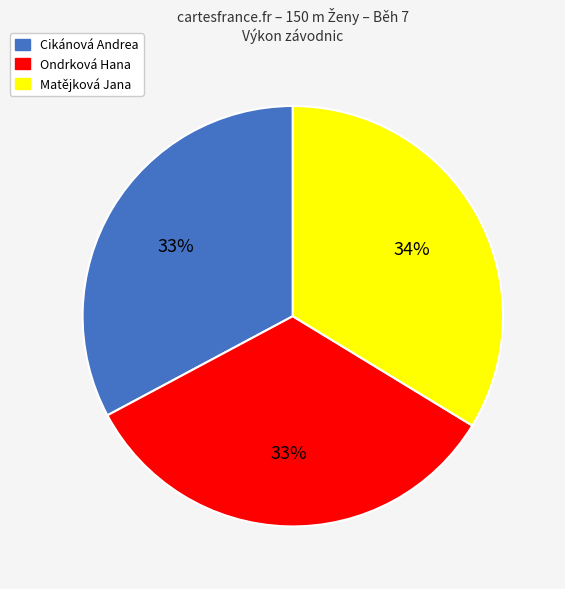

Between Matějková Jana and Cikánová Andrea, which is larger?

Matějková Jana